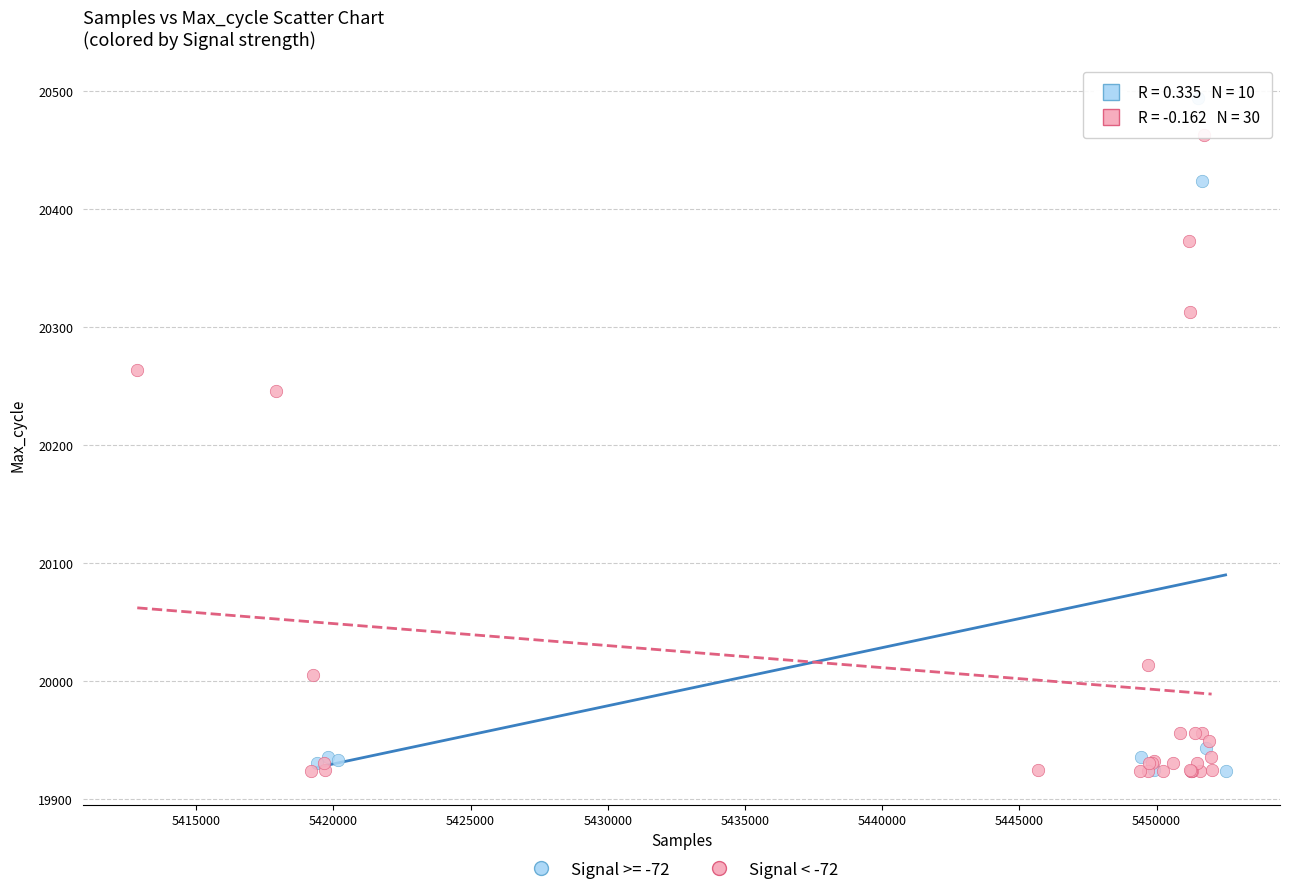

Which series reaches the maximum Y coordinate?

Signal >= -72